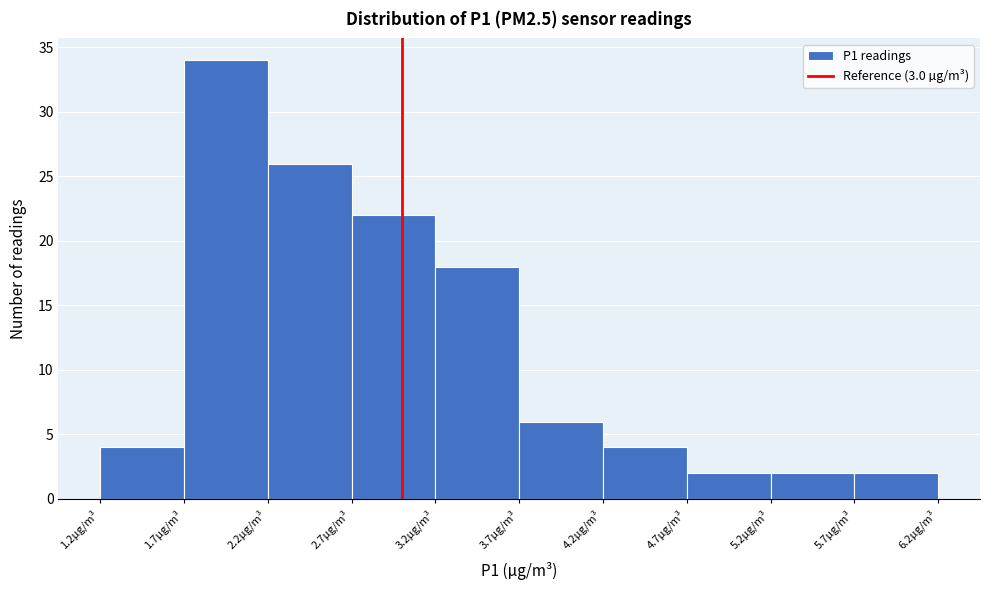

Over which range of the x-axis is the bar tallest?

1.7 to 2.2